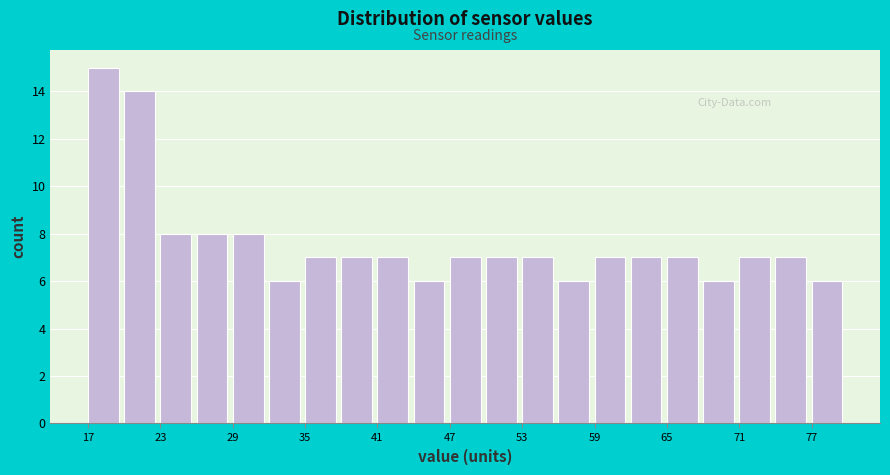

Around what value on the x-axis is the tallest bar? Give the approximate position of its centre, as read against the axis.

18